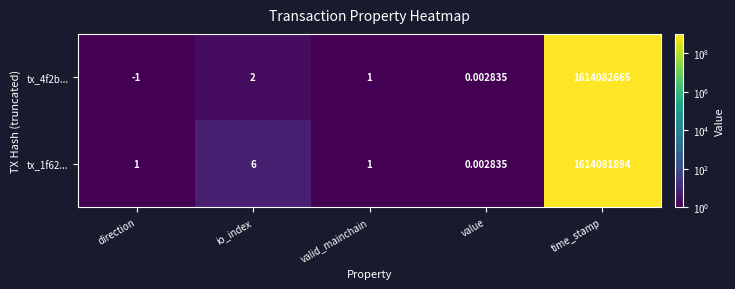

Which series has the largest total across all categories?

tx_4f2b...